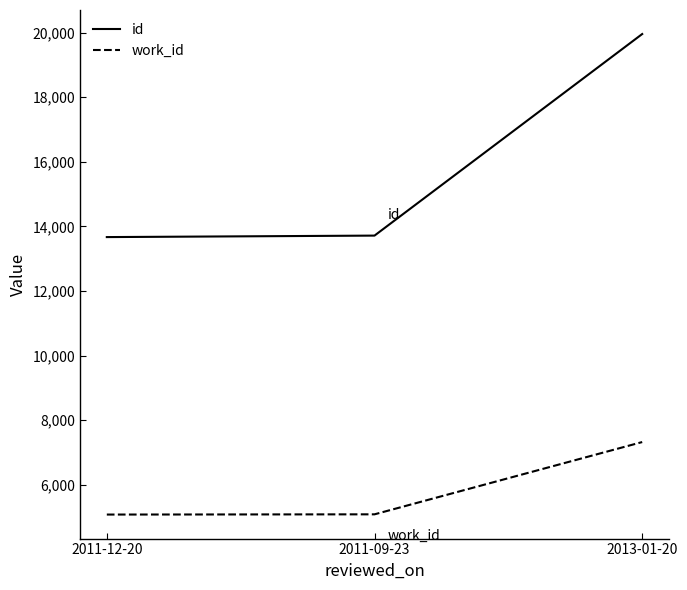

Rank the series by their average value, from lowest to highest.

work_id, id